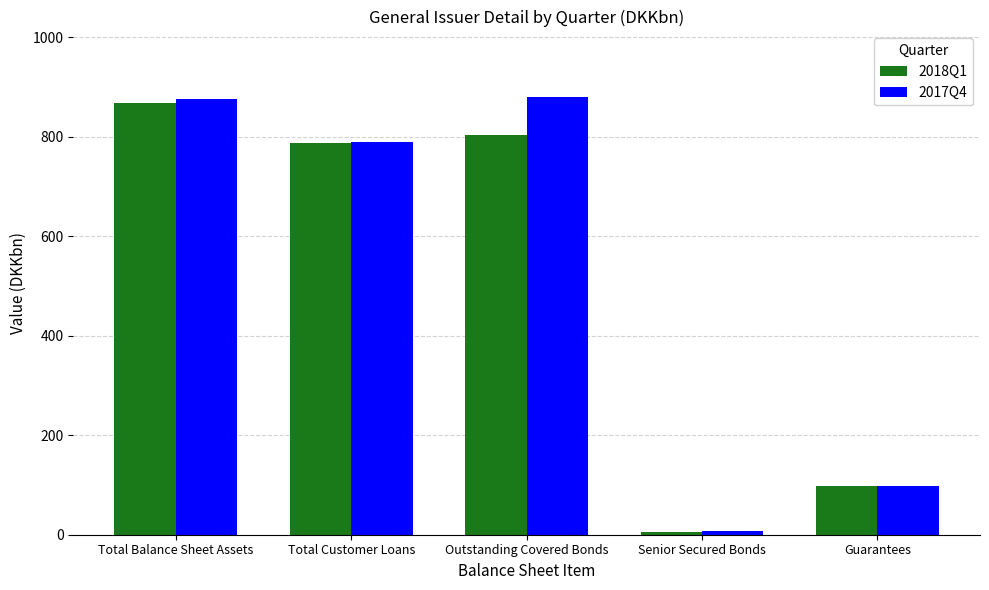

What value does the 2018Q1 series have at Total Customer Loans?

788.2